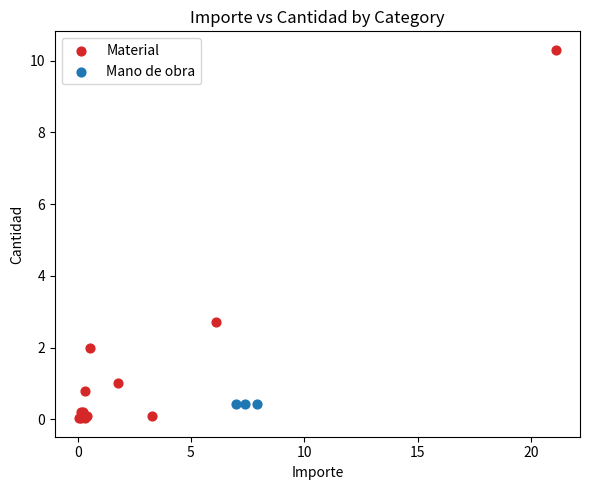

Which series reaches the maximum Y coordinate?

Material